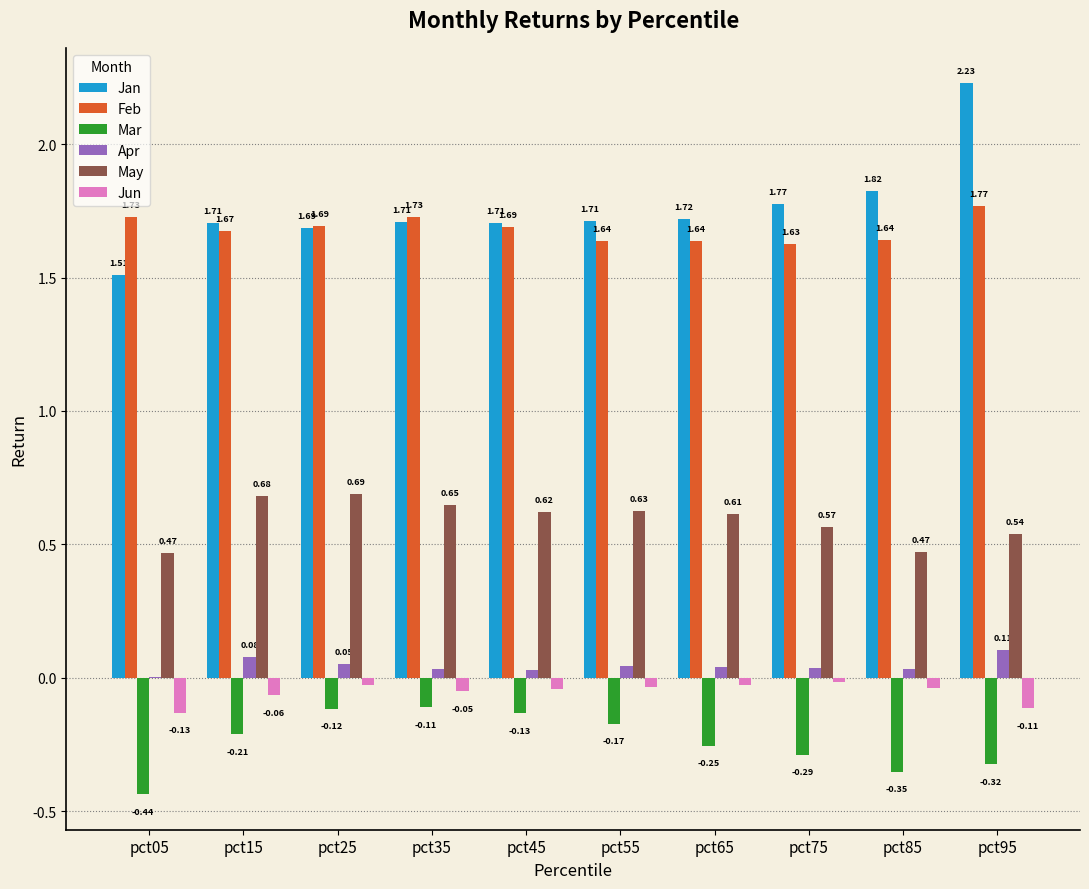

Does the chart contain stacked bars?

No